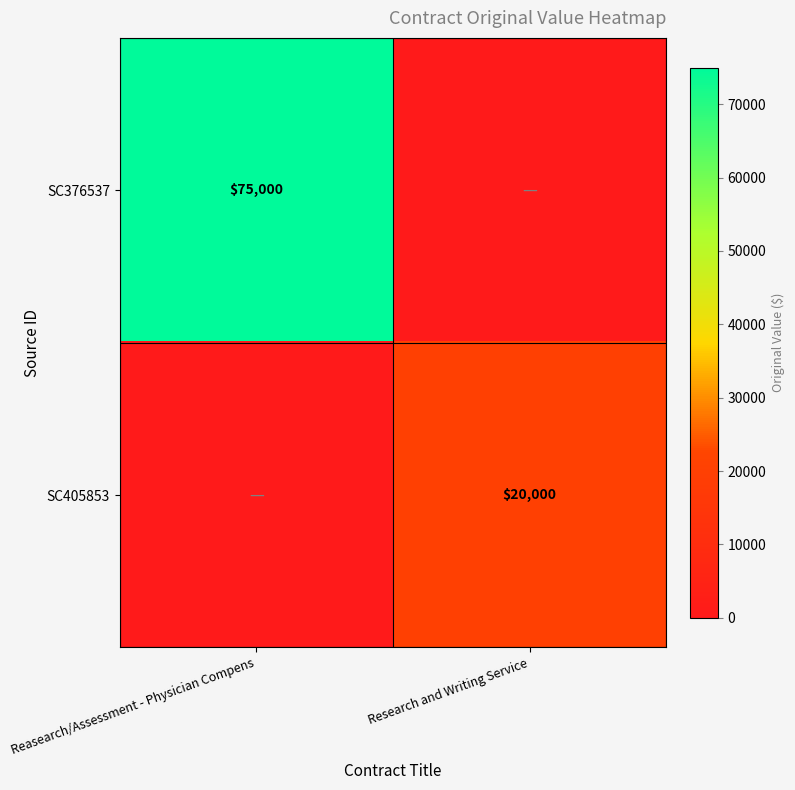

True or false: SC405853 has a value of 35676 at Research and Writing Service.

False